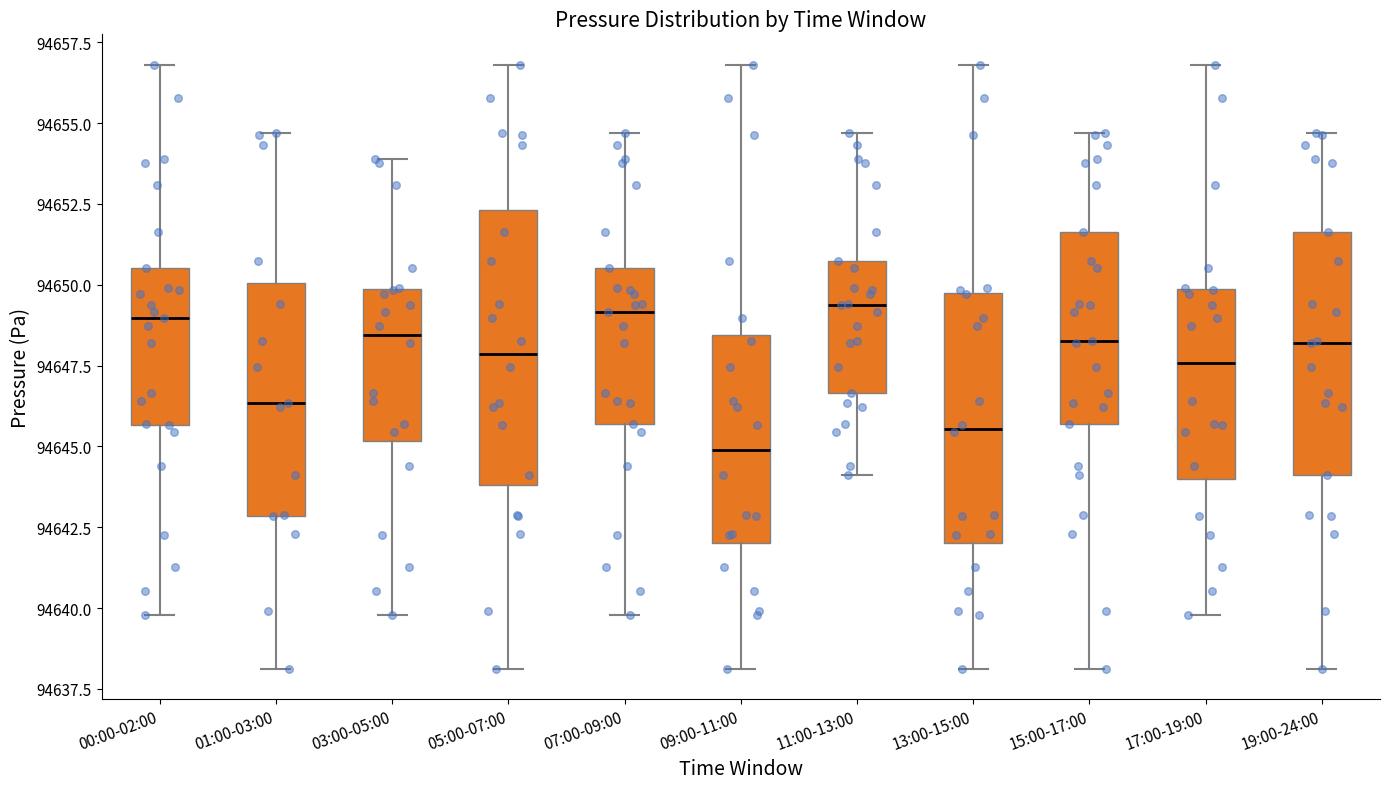

Reading left to right, transcribe this box plot: for each box, give where its median line is, the range the box spans, and where its two whiskers end, as read against the y-axis. The values are not printed on the chart, so give them approximately, as read against the axis.

00:00-02:00: median 94649.0, box 94645.5 to 94650.5, whiskers 94640.0 to 94657.0
01:00-03:00: median 94646.5, box 94643.0 to 94650.0, whiskers 94638.0 to 94654.5
03:00-05:00: median 94648.5, box 94645.0 to 94650.0, whiskers 94640.0 to 94654.0
05:00-07:00: median 94648.0, box 94644.0 to 94652.5, whiskers 94638.0 to 94657.0
07:00-09:00: median 94649.0, box 94645.5 to 94650.5, whiskers 94640.0 to 94654.5
09:00-11:00: median 94645.0, box 94642.0 to 94648.5, whiskers 94638.0 to 94657.0
11:00-13:00: median 94649.5, box 94646.5 to 94650.5, whiskers 94644.0 to 94654.5
13:00-15:00: median 94645.5, box 94642.0 to 94650.0, whiskers 94638.0 to 94657.0
15:00-17:00: median 94648.5, box 94645.5 to 94651.5, whiskers 94638.0 to 94654.5
17:00-19:00: median 94647.5, box 94644.0 to 94650.0, whiskers 94640.0 to 94657.0
19:00-24:00: median 94648.0, box 94644.0 to 94651.5, whiskers 94638.0 to 94654.5